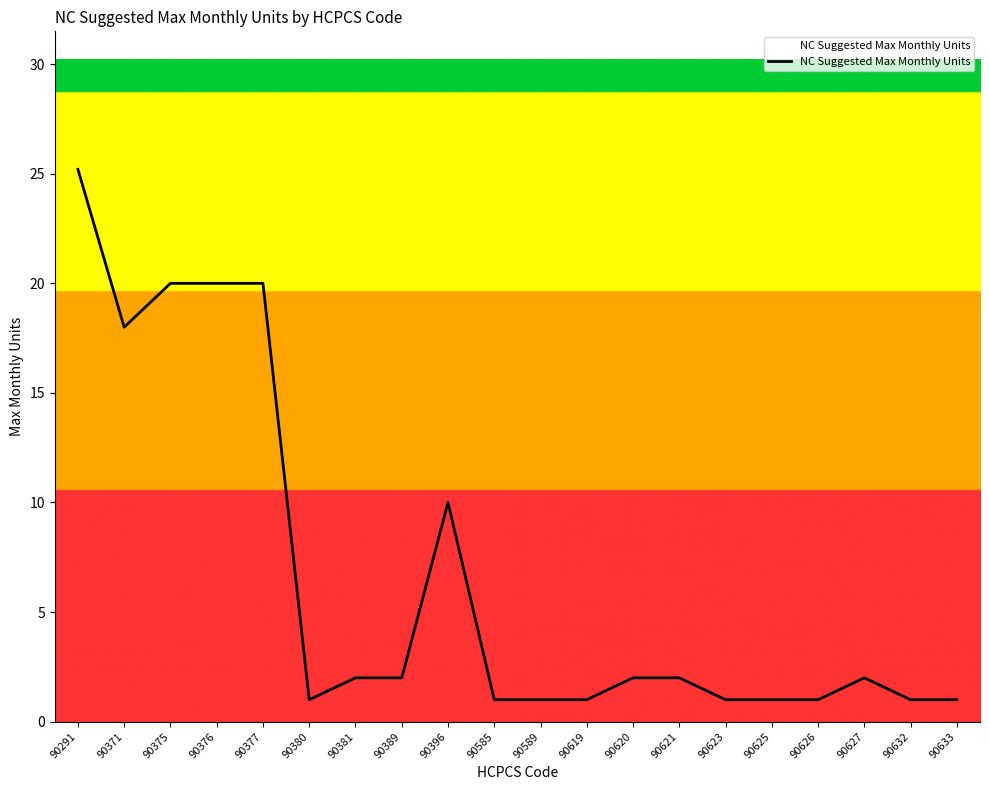

What value does the data have at 90375?

20.0